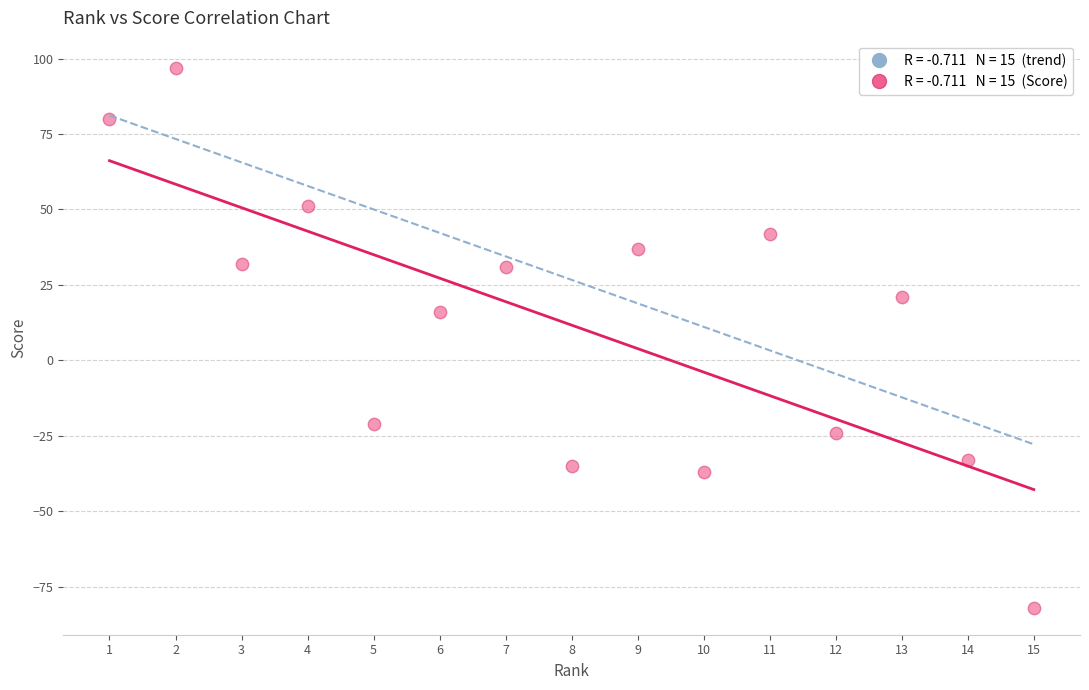

What Y value in the scatter plot is closest to 7?

16